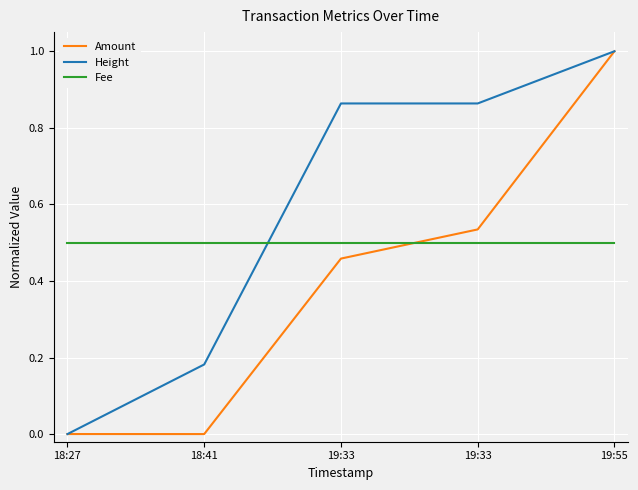

How many distinct data groups are displayed?

3